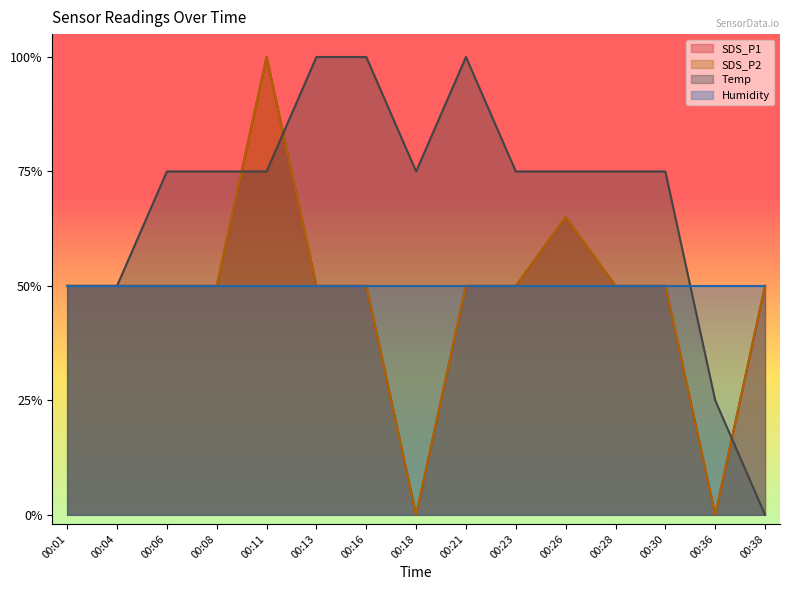

At which category is the sum across all series the highest?

00:11